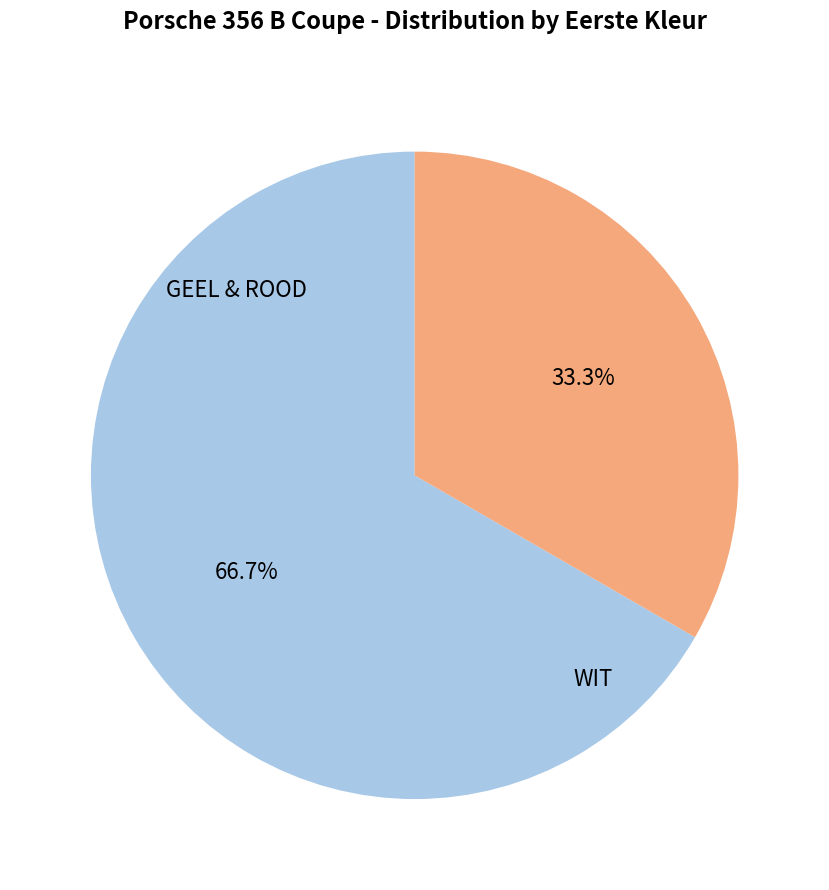

Count the number of slices in the pie.

2